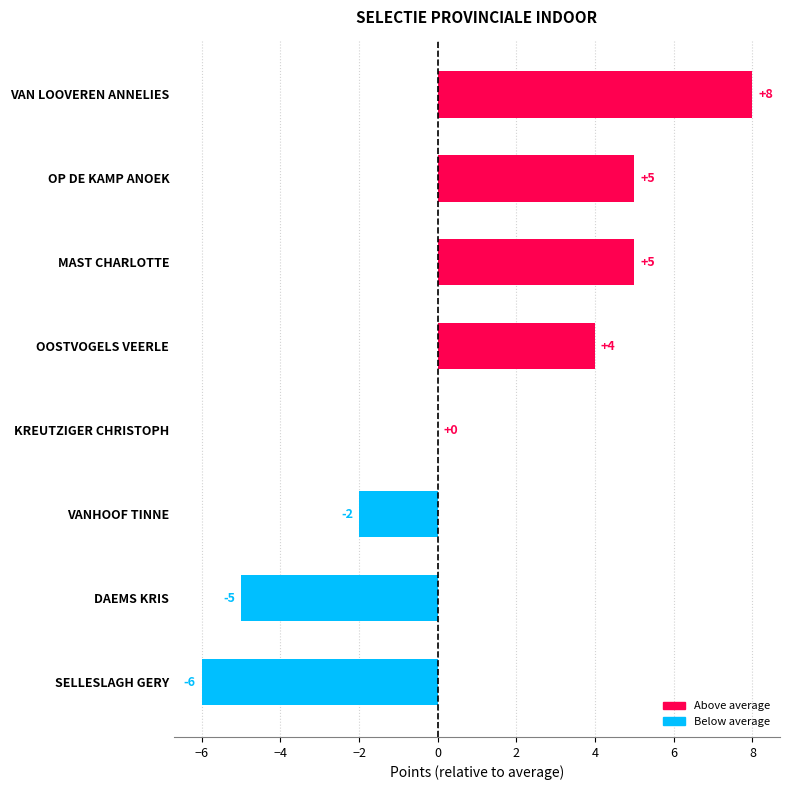

What is the greatest value displayed?

8